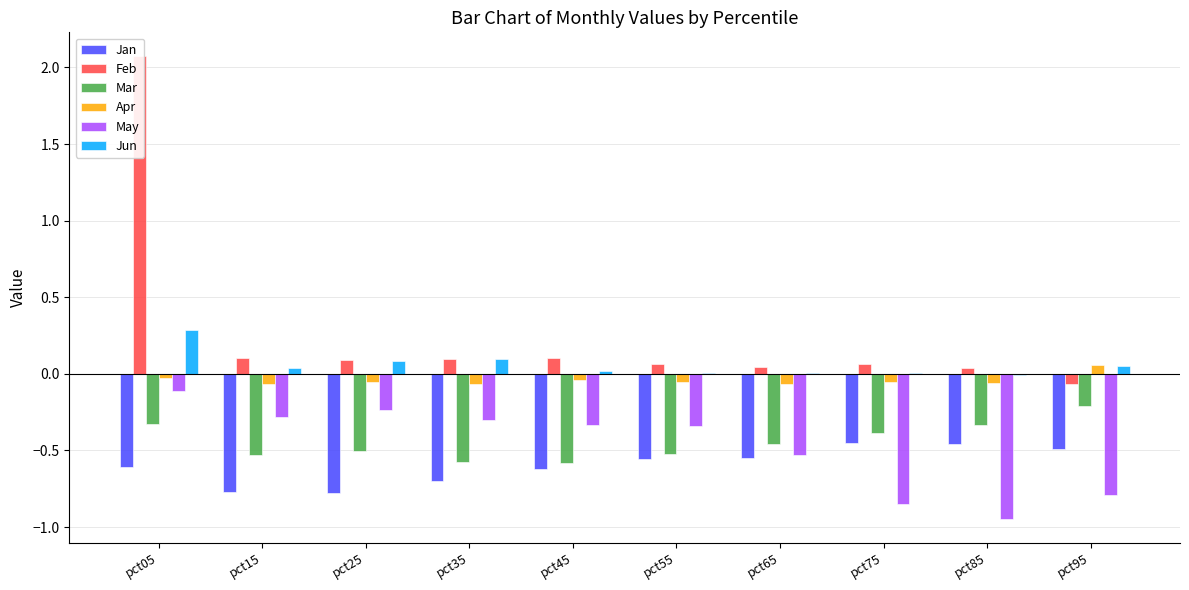

How many data points does each series have?

10